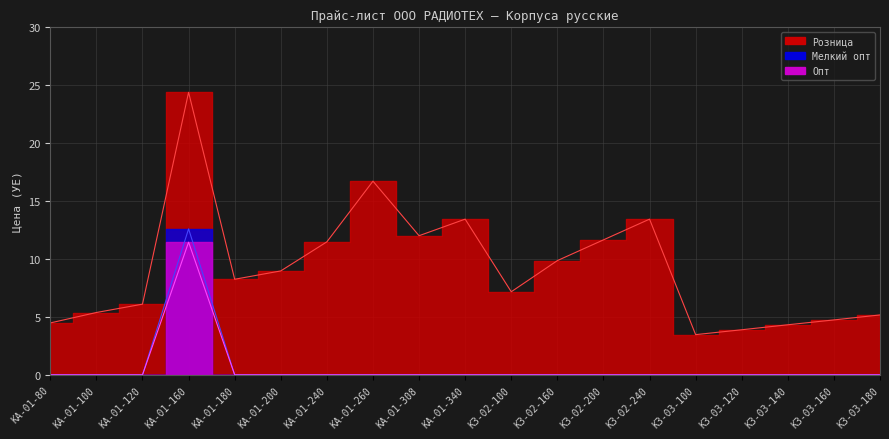

What is the label of the 18th point from the left?

КЗ-03-160